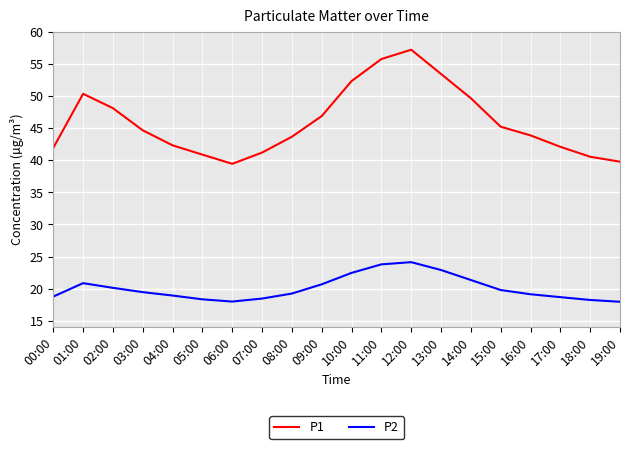

Is it true that P2 equals 11.7 at 07:00?

False